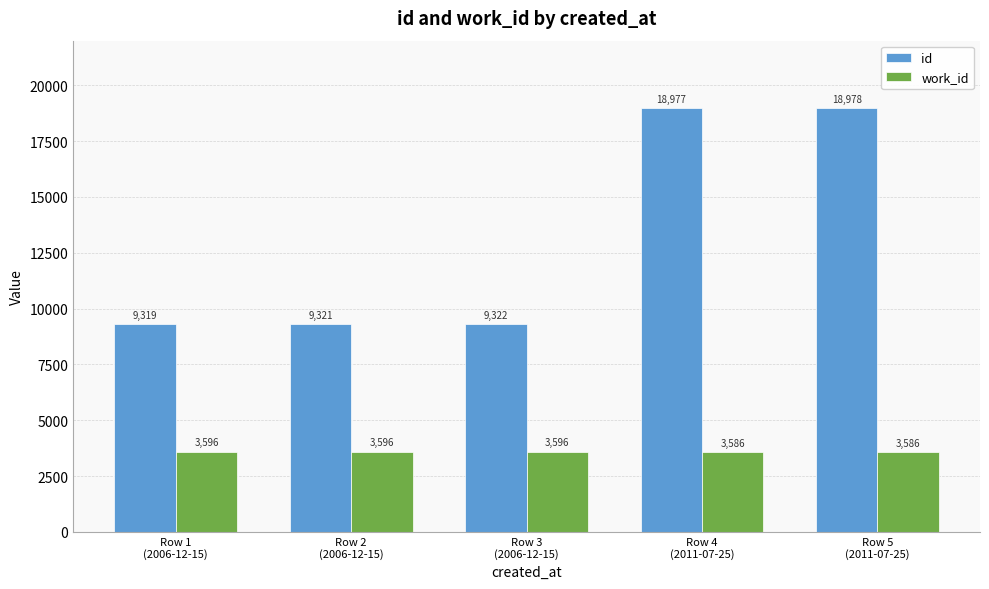

Rank the series by their maximum value, from highest to lowest.

id, work_id